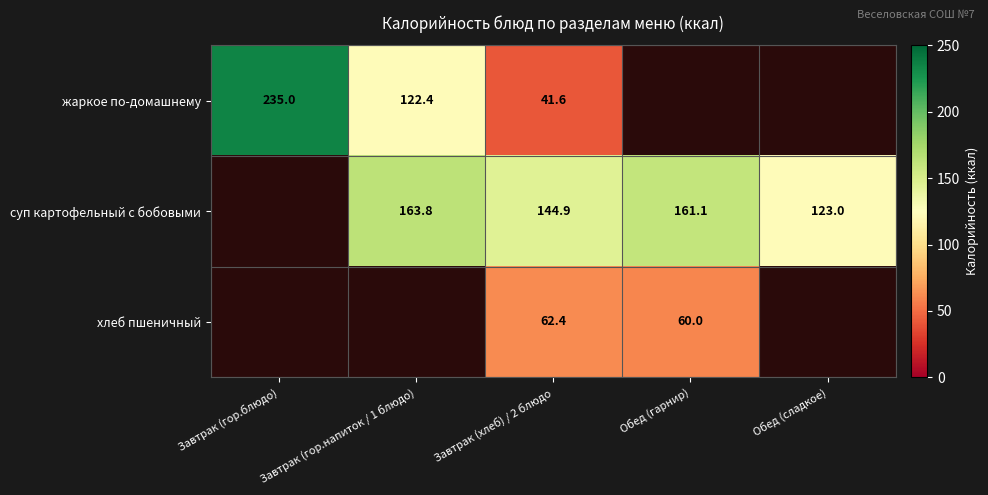

What is the difference between the суп картофельный с бобовыми values at Обед (гарнир) and Обед (сладкое)?

38.1